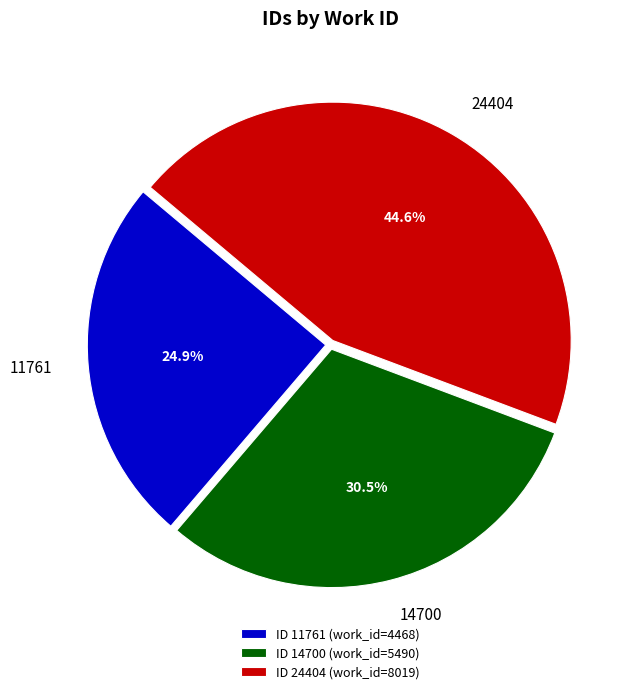

Count the number of slices in the pie.

3